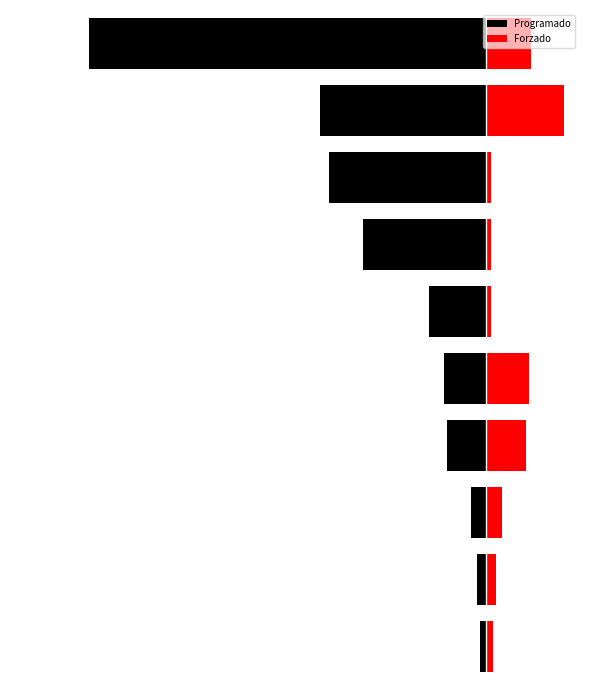

What is the difference between the maximum and minimum values in the Programado series?

10.6